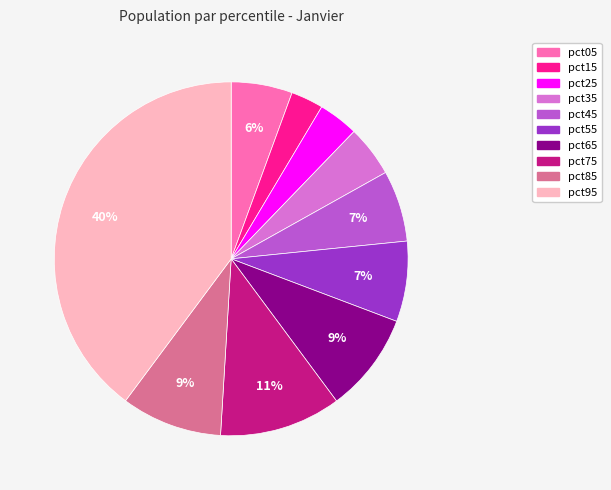

What percentage is the pct15 slice, to the nearest percent?

3%